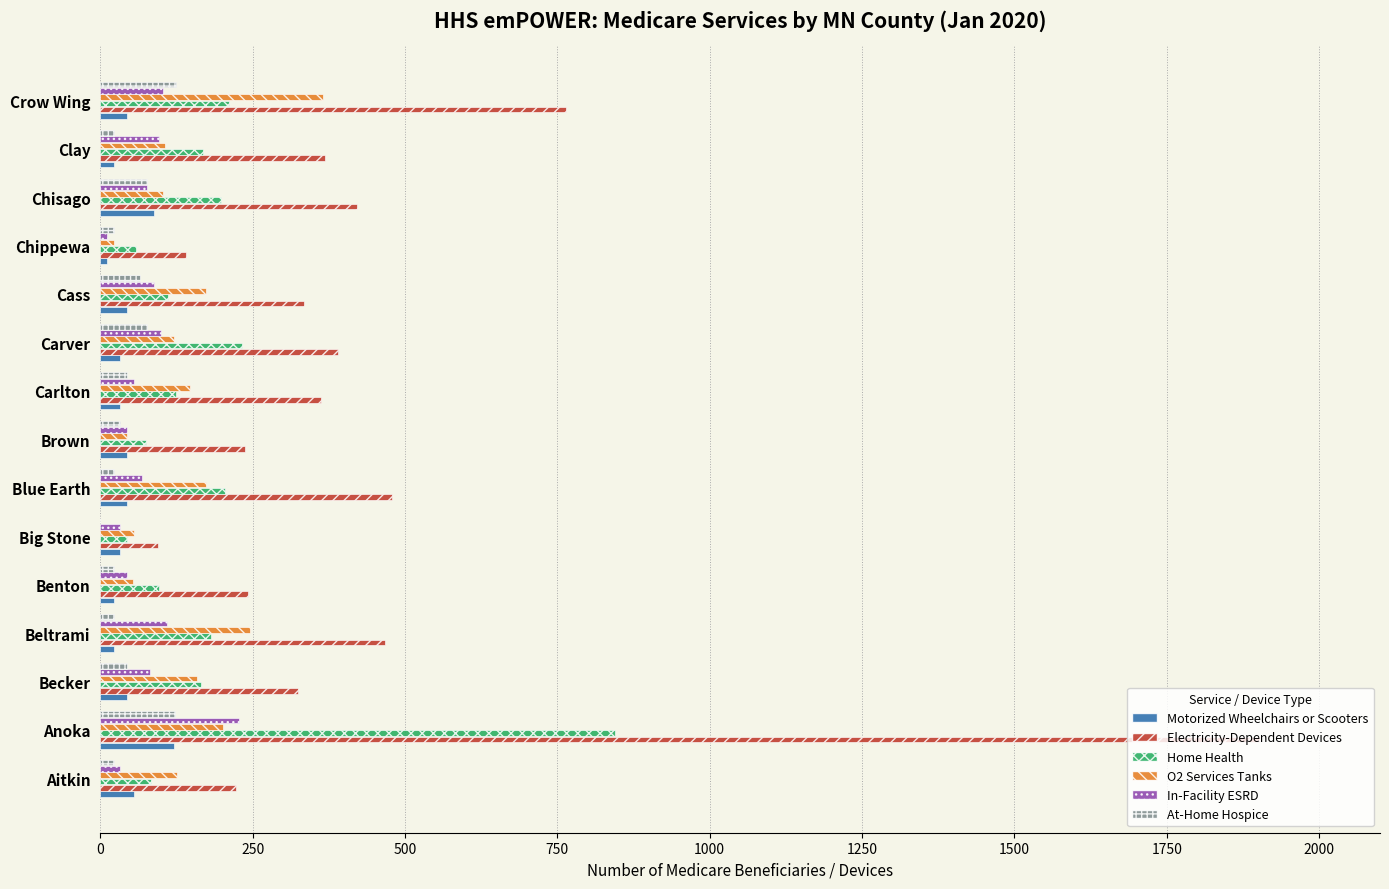

The In-Facility ESRD series shows 77 at Chisago. True or false?

True